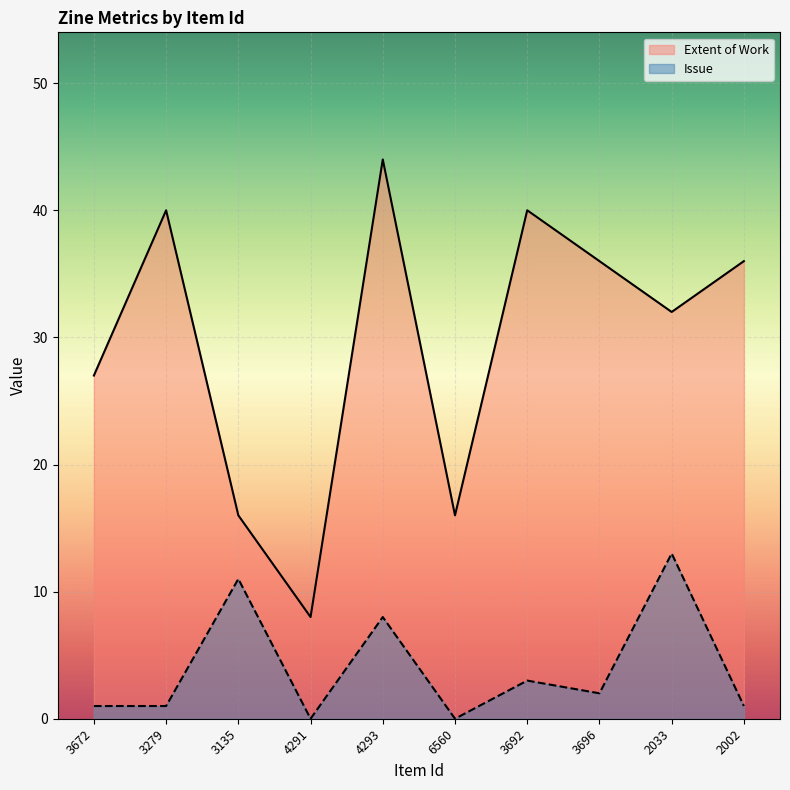

Which series has the widest spread of values?

Extent of Work